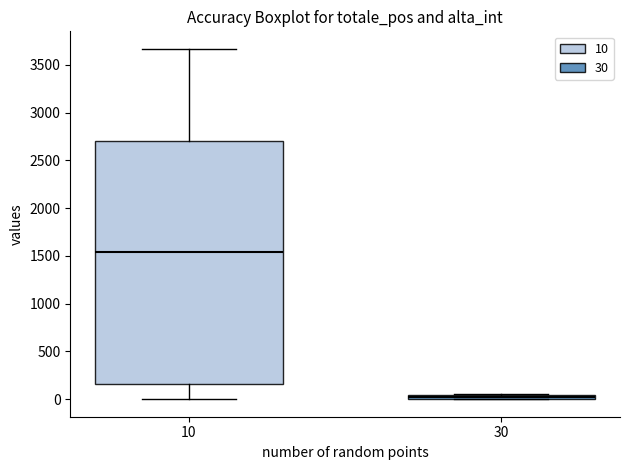

Which box has the highest median line?

10